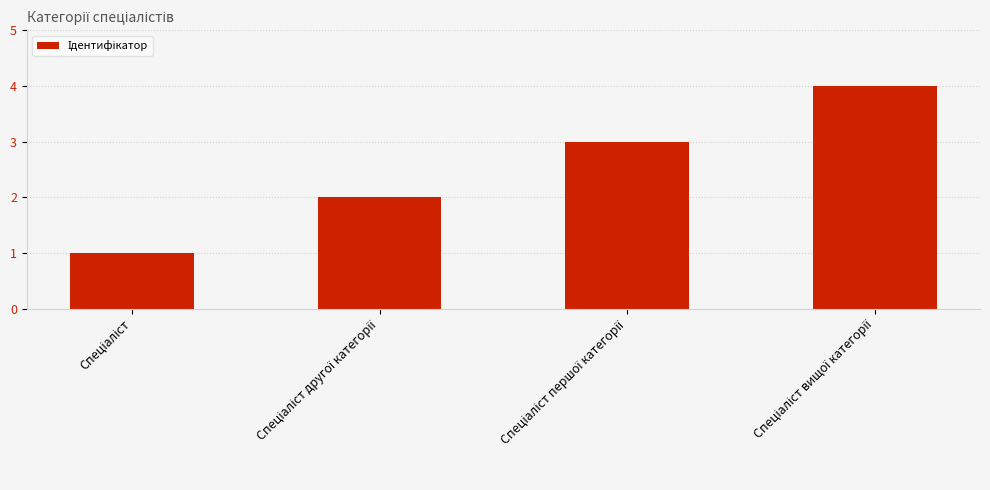

What is the sum of all values?

10